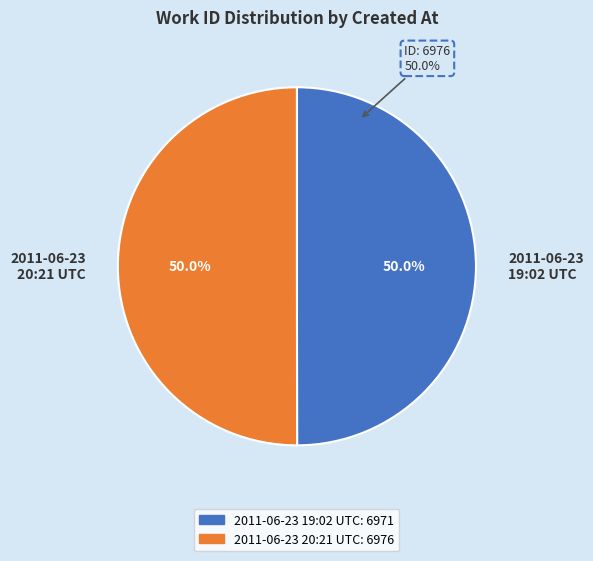

What percentage is the 2011-06-23 19:02:41 UTC slice, to the nearest percent?

50%